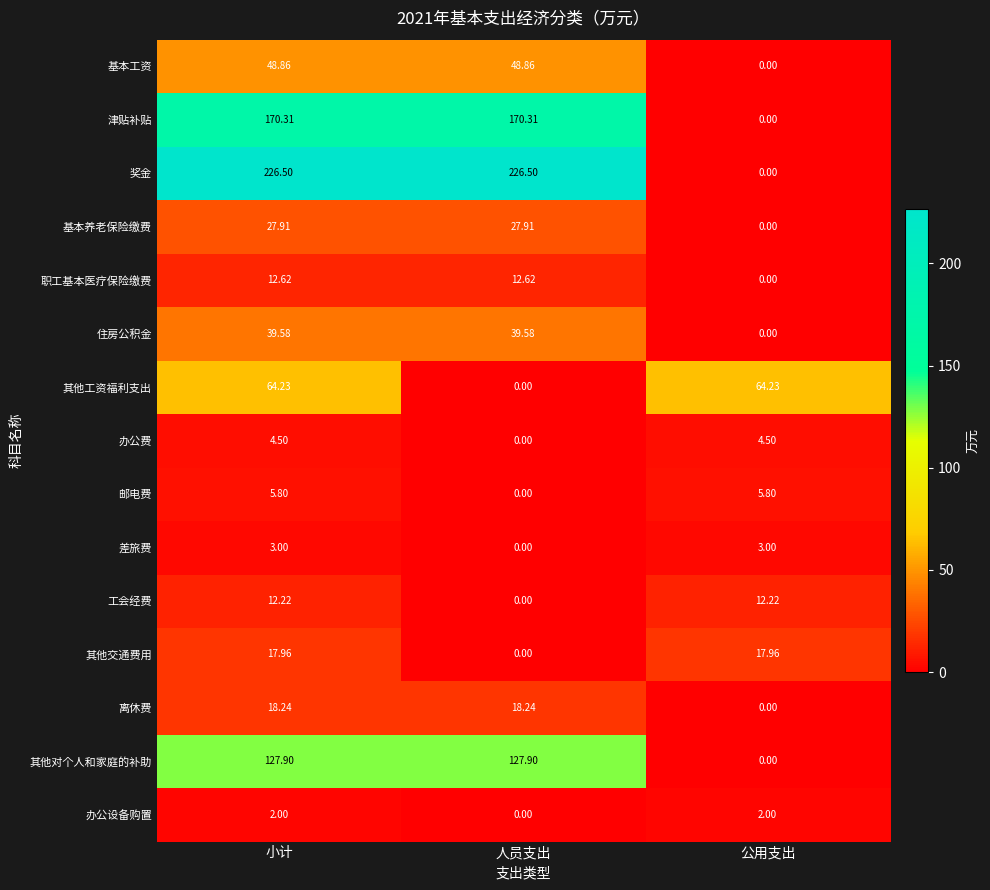

Which category has the lowest value in the 津贴补贴 series?

公用支出